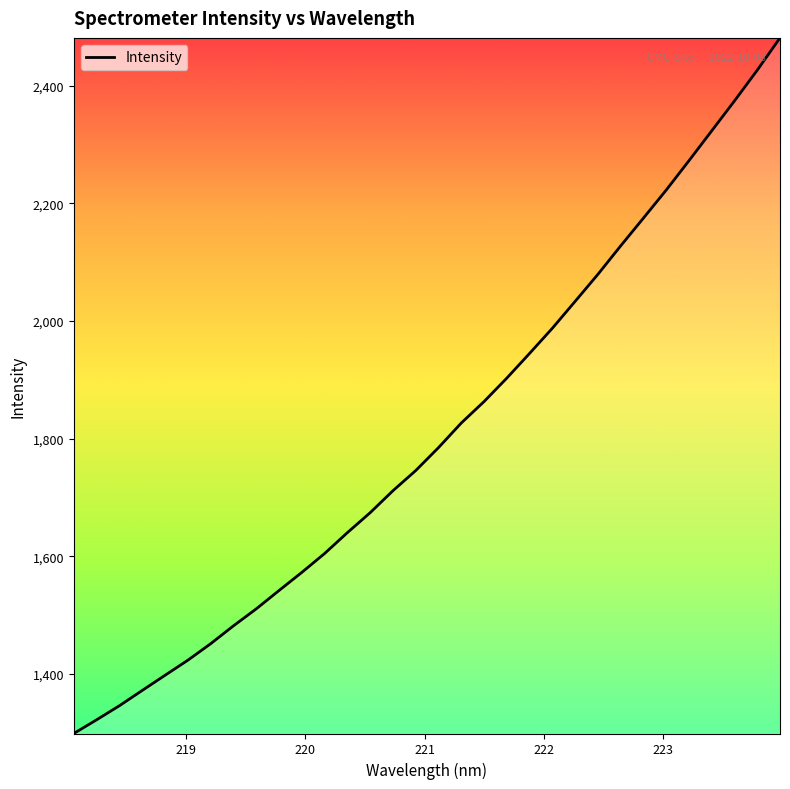

What is the smallest value displayed?

1298.7